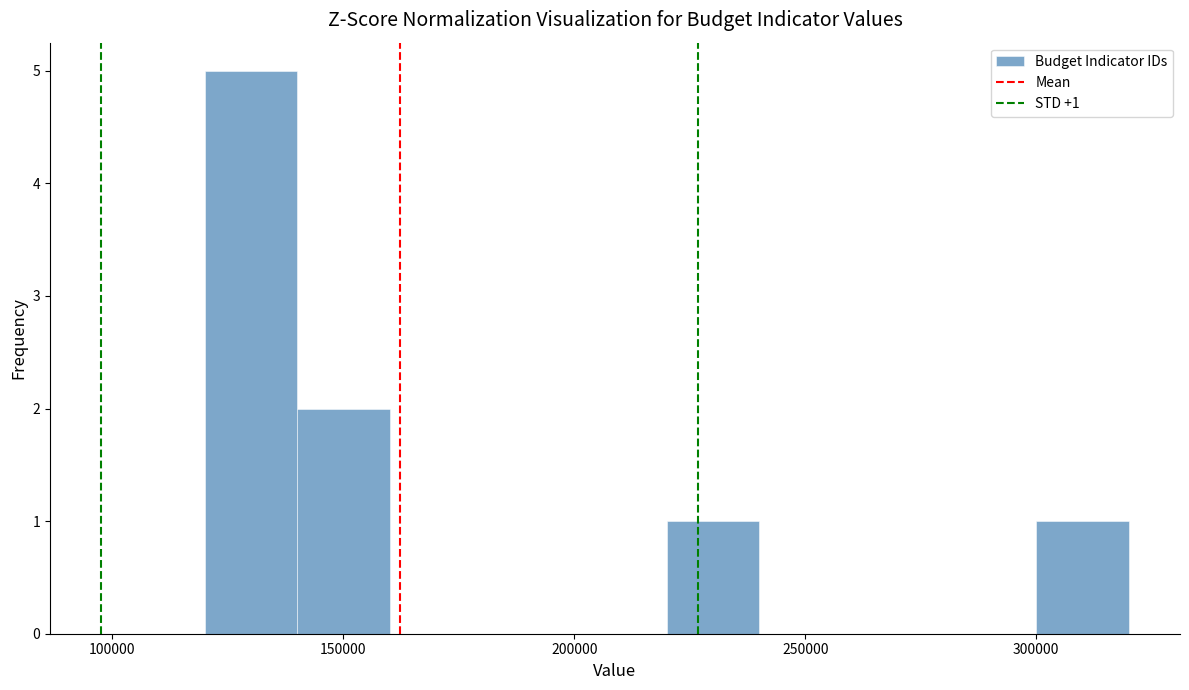

Over which range of the x-axis is the bar tallest?

120000 to 140000